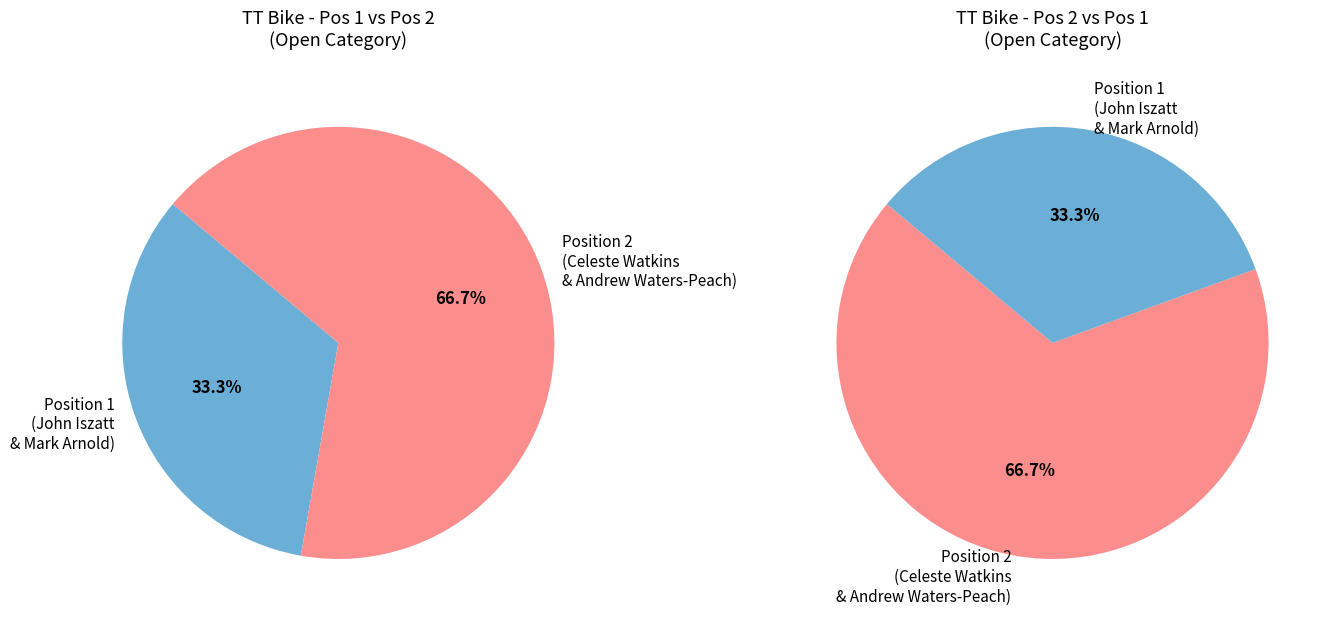

To the nearest percent, what is the combined percentage of Position 1 (John Iszatt & Mark Arnold) and Position 2 (Celeste Watkins & Andrew Waters-Peach)?

100%